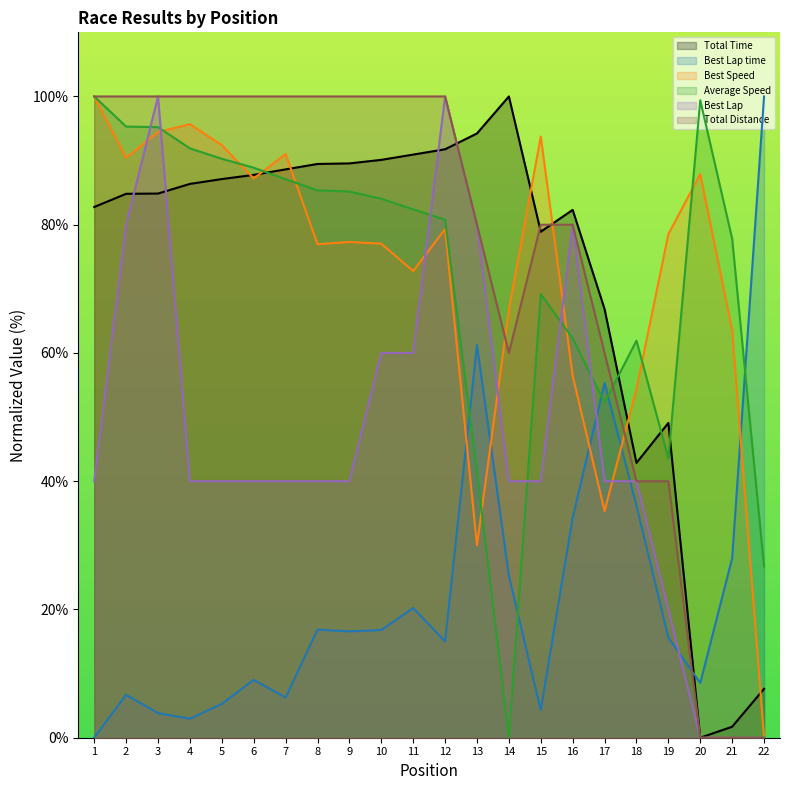

How many interior local peaks does the Average Speed series have?

3